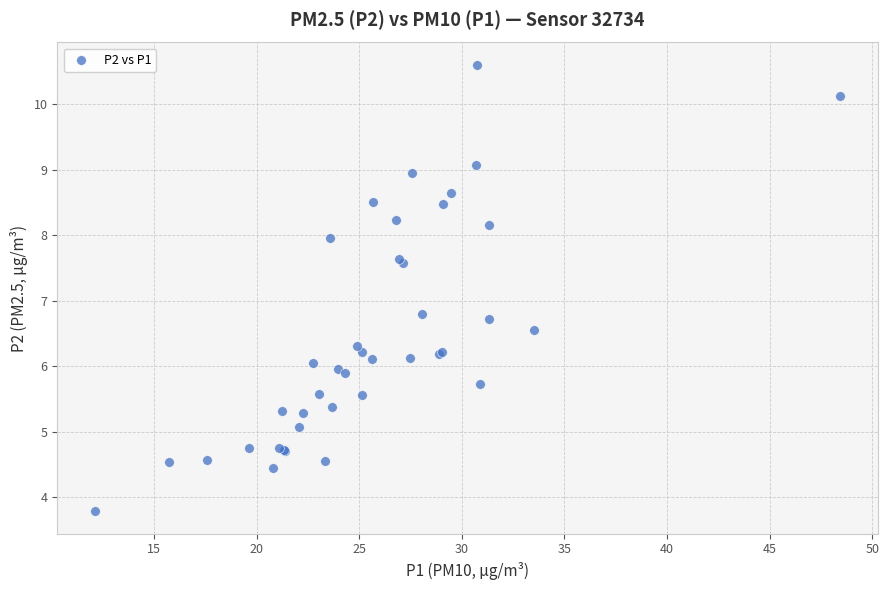

What Y value in the scatter plot is closest to 7?

6.8